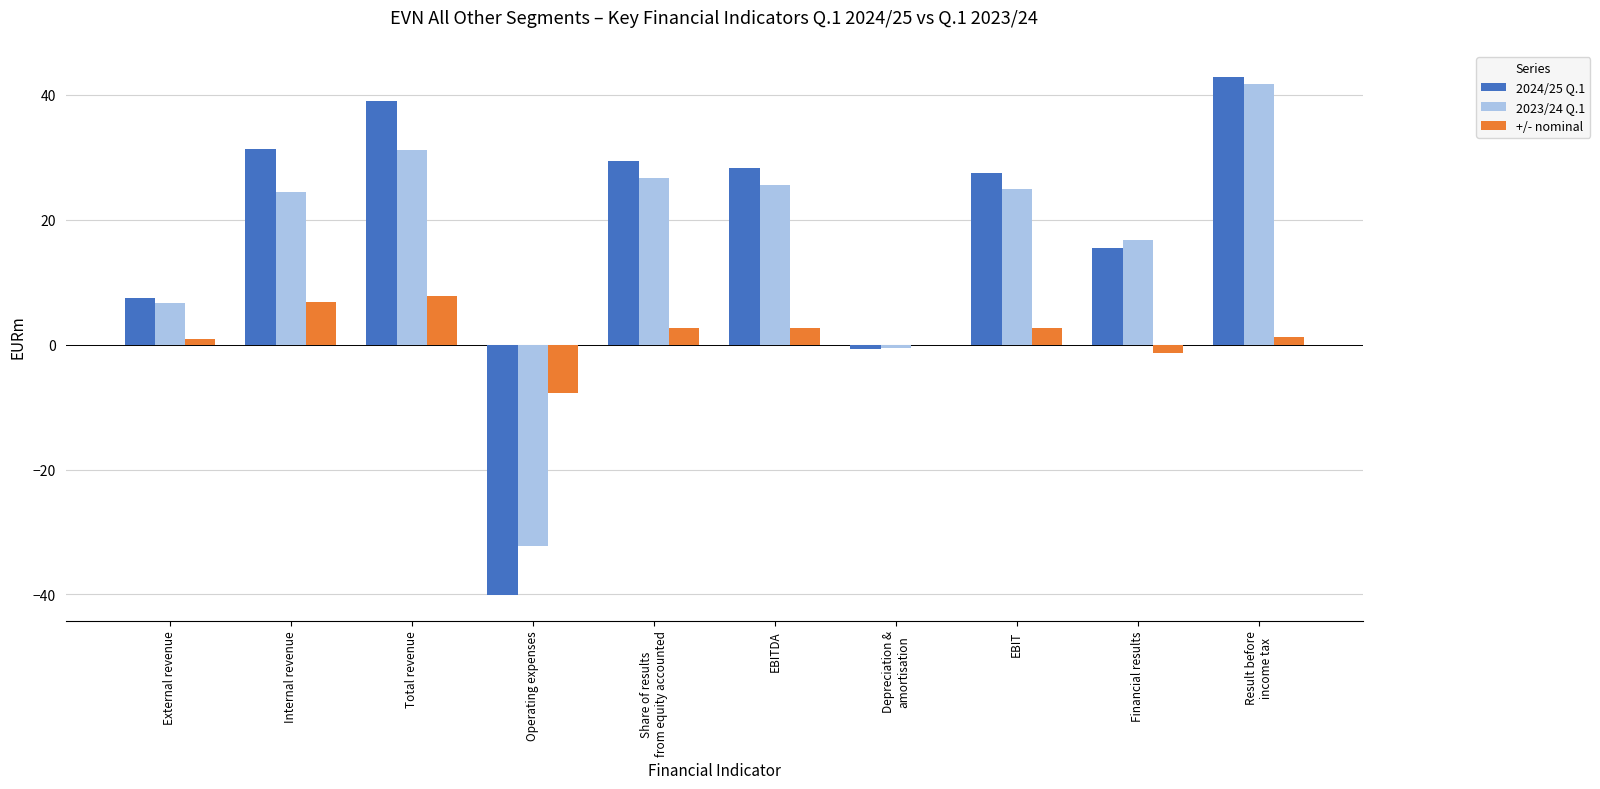

What is the total value across all series at EBITDA?

56.4